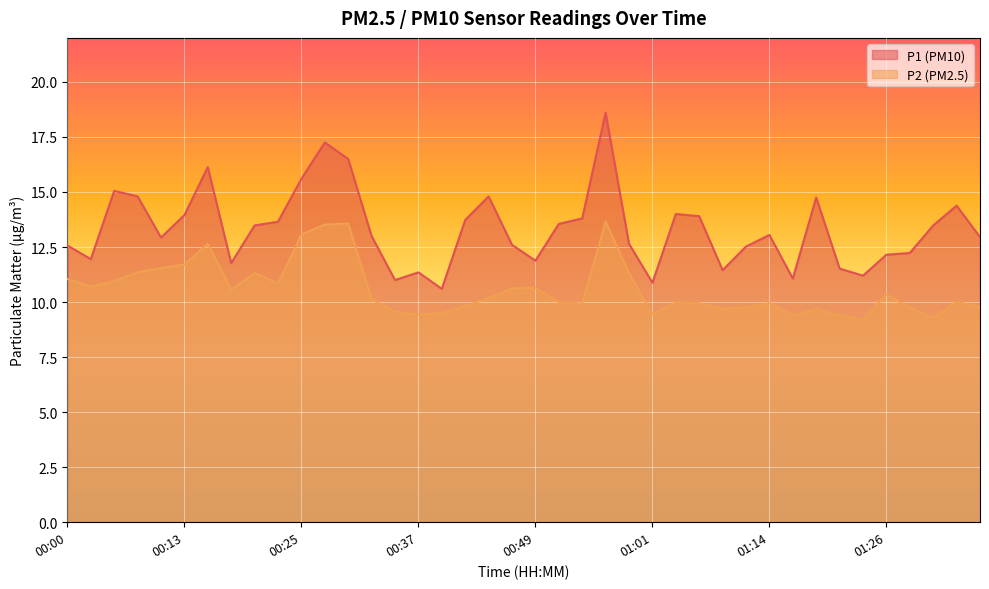

How many lines are shown in the chart?

2